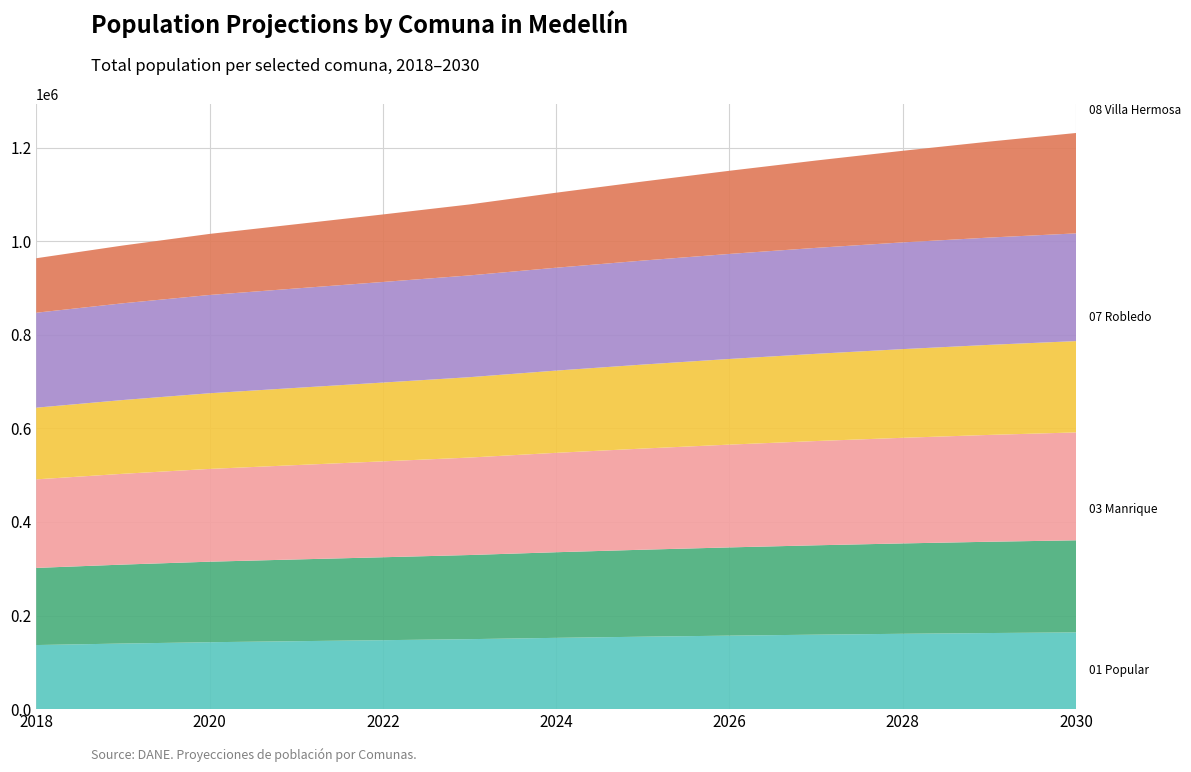

What is the total value across all series at 2022?

1057250